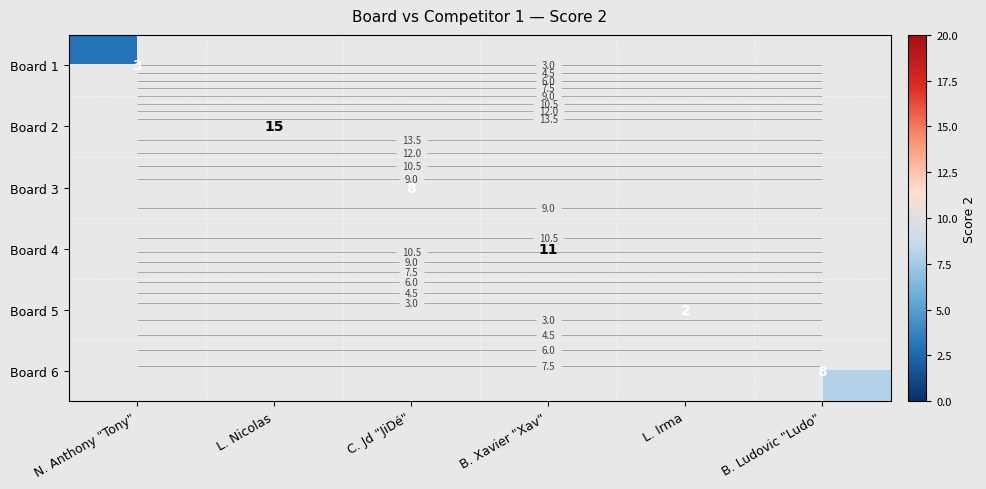

At which category does the chart reach its peak across all series?

L. Nicolas